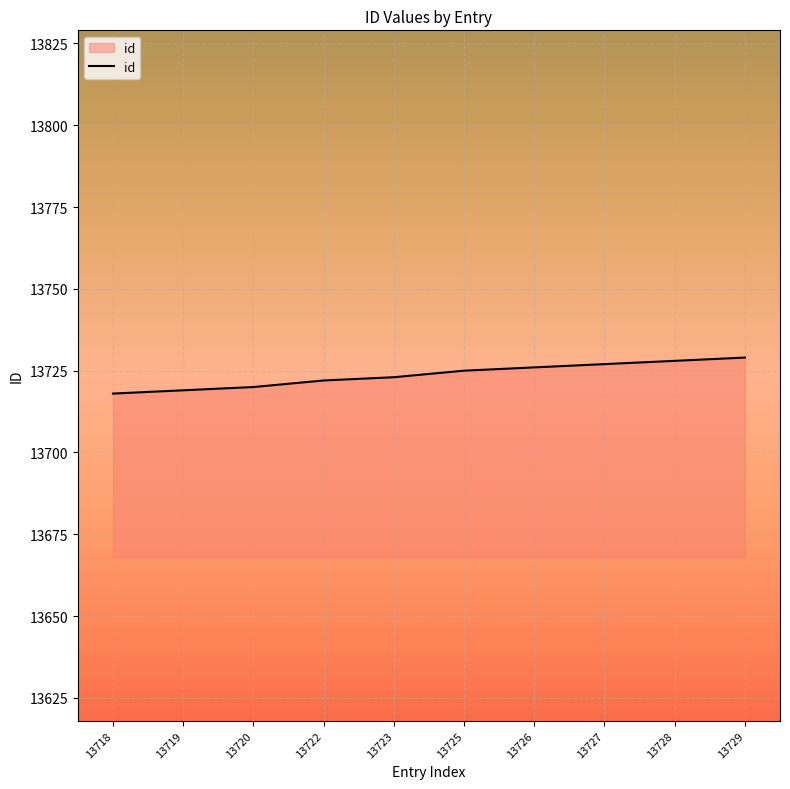

Approximately how many times larger is the value at 13729 compared to 13727?

1.0